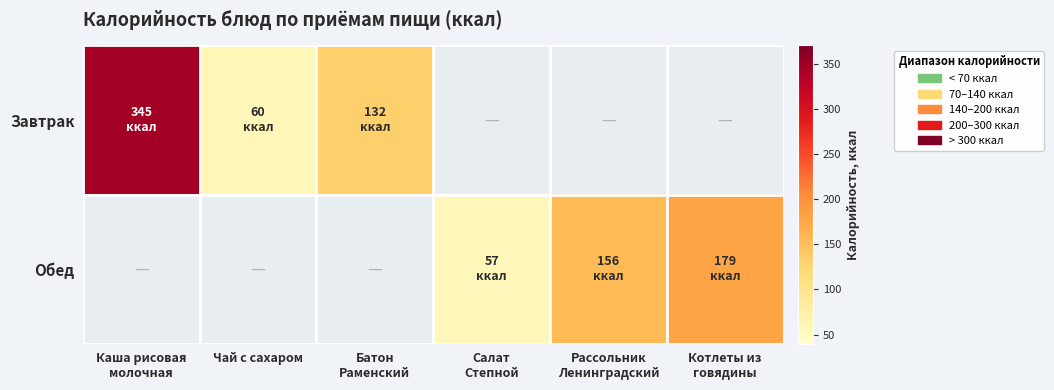

How many categories are shown in the chart?

6